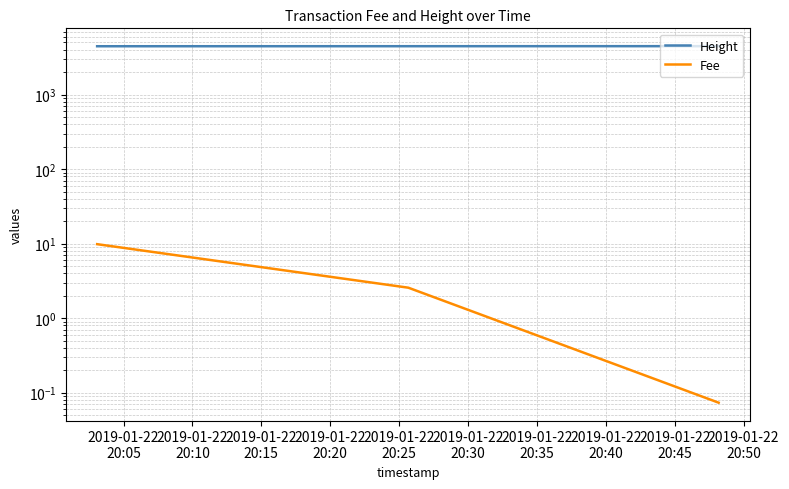

Does the chart have visible grid lines?

Yes